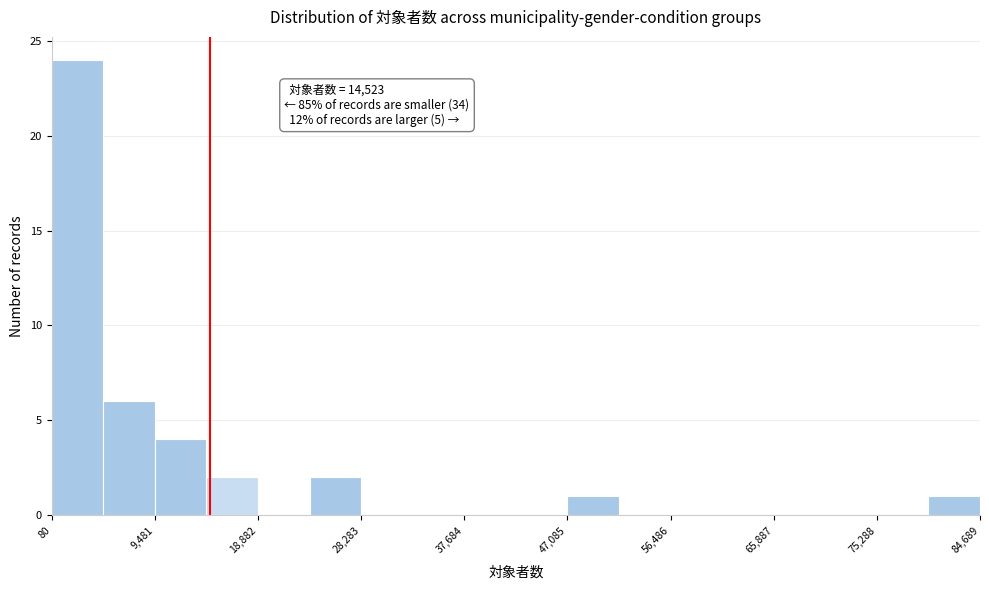

Over which range of the x-axis is the bar tallest?

0 to 5000